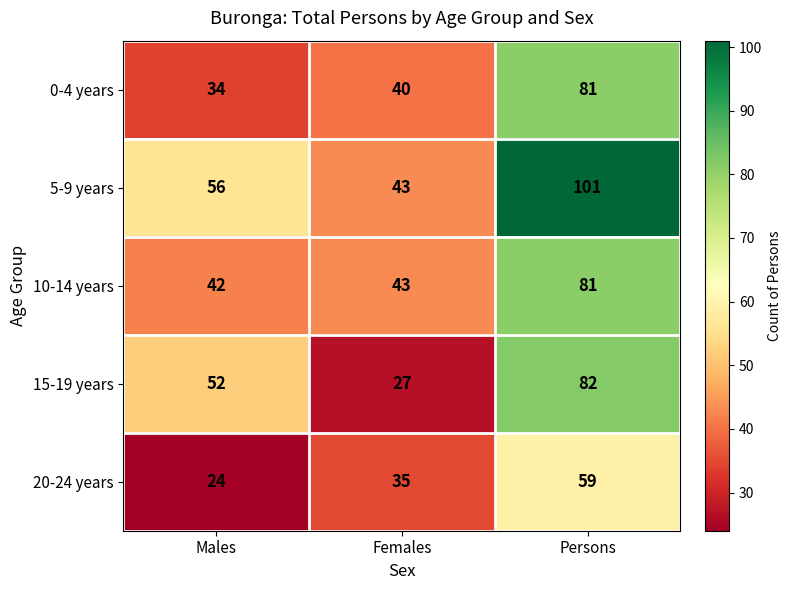

Rank the categories by 20-24 years value from highest to lowest.

Persons, Females, Males